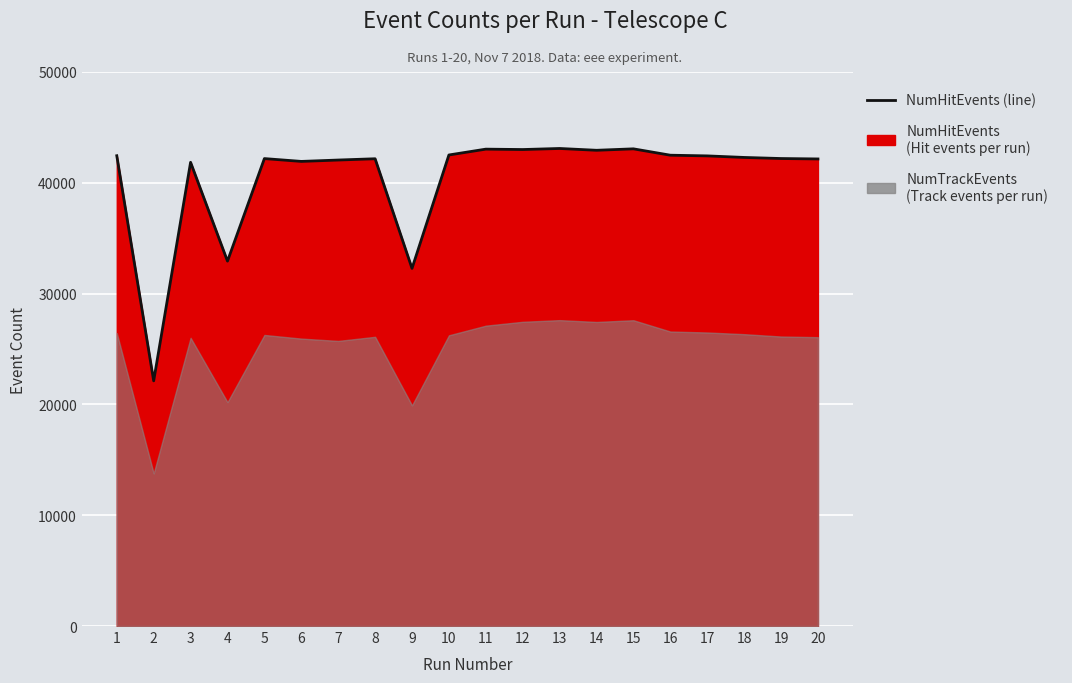

Rank the categories by value from lowest to highest.

2, 9, 4, 3, 6, 7, 20, 8, 5, 19, 18, 17, 1, 16, 10, 14, 12, 11, 15, 13